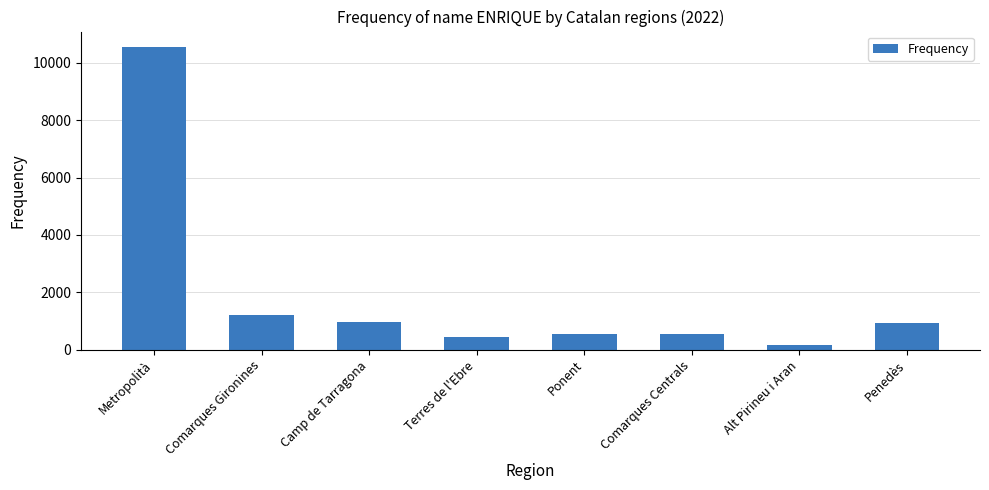

Approximately how many times larger is the value at Comarques Centrals compared to Ponent?

1.0